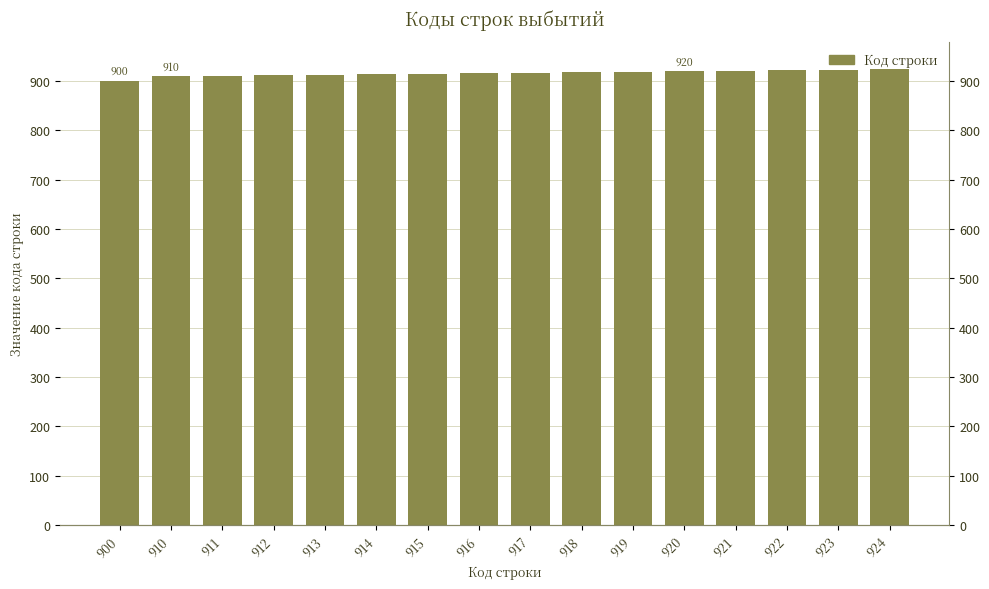

List the labels in order of value, smallest first.

900, 910, 911, 912, 913, 914, 915, 916, 917, 918, 919, 920, 921, 922, 923, 924